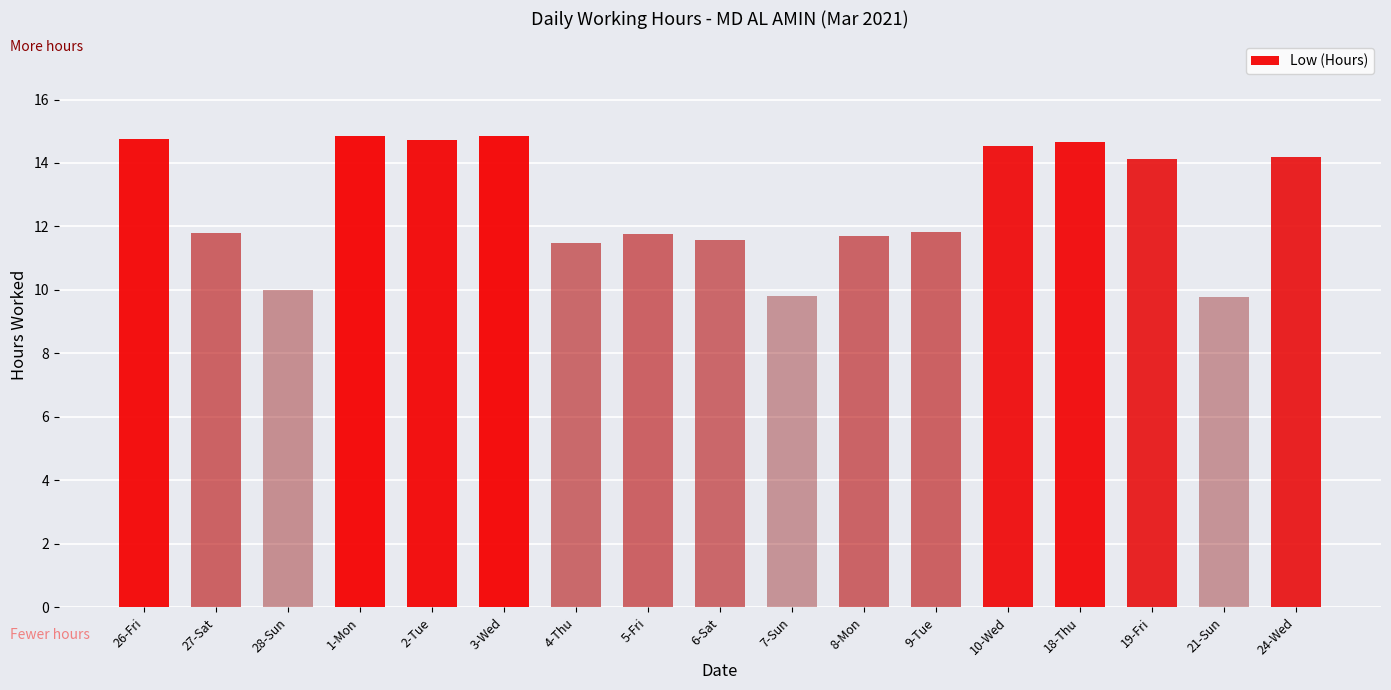

Is it true that the value at 18-Thu is 3.9?

False